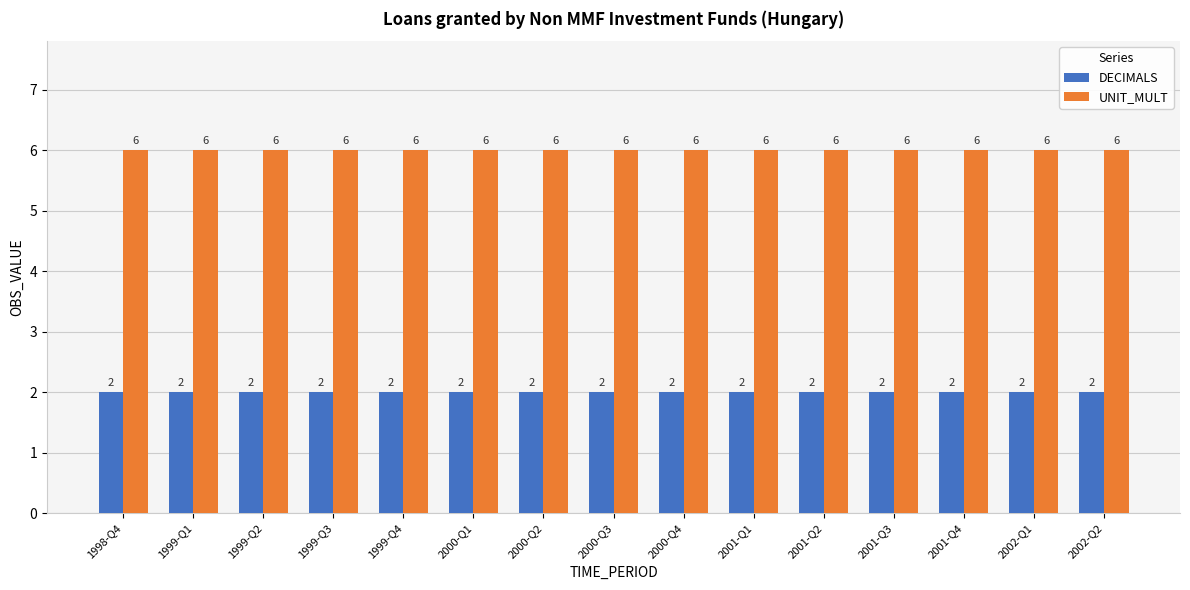

Count the number of data series in this chart.

2